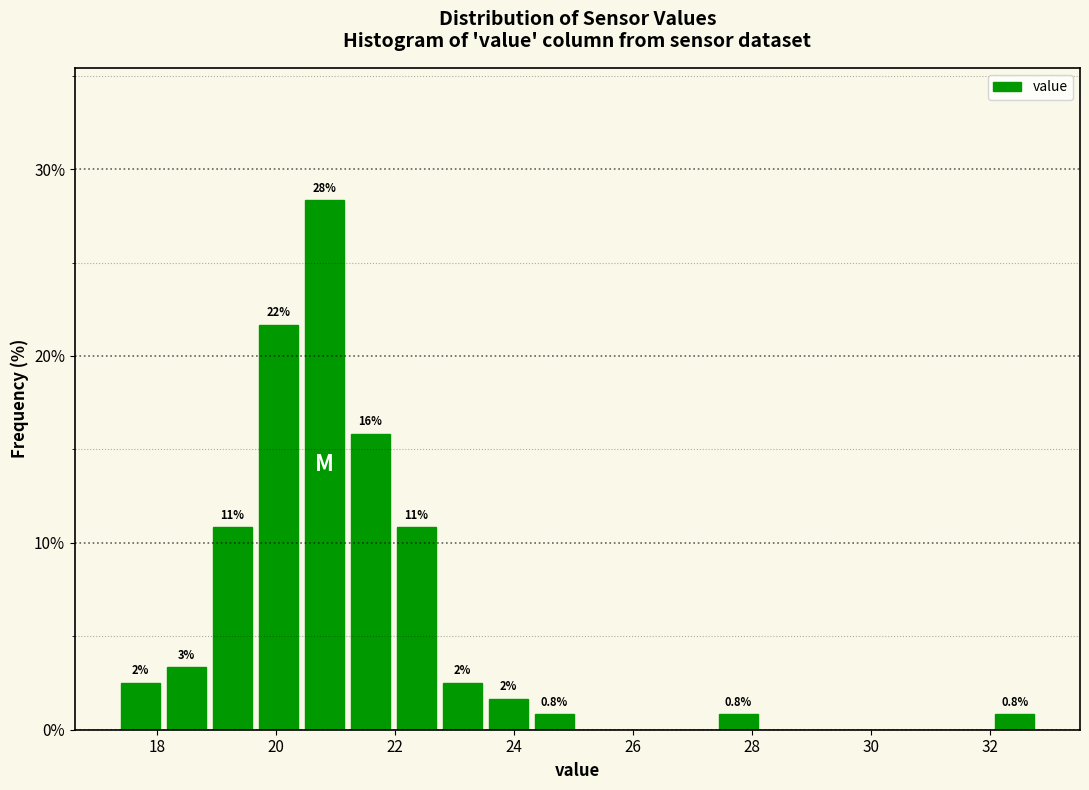

Around what value on the x-axis is the tallest bar? Give the approximate position of its centre, as read against the axis.

20.8